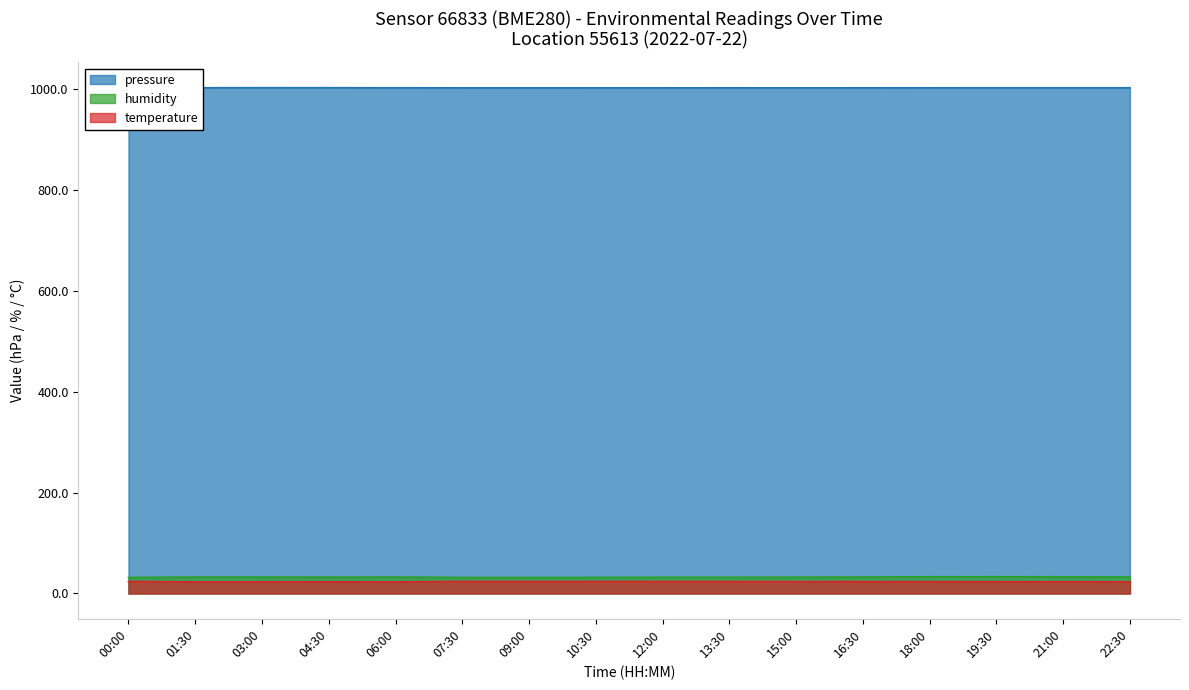

How many lines are shown in the chart?

3